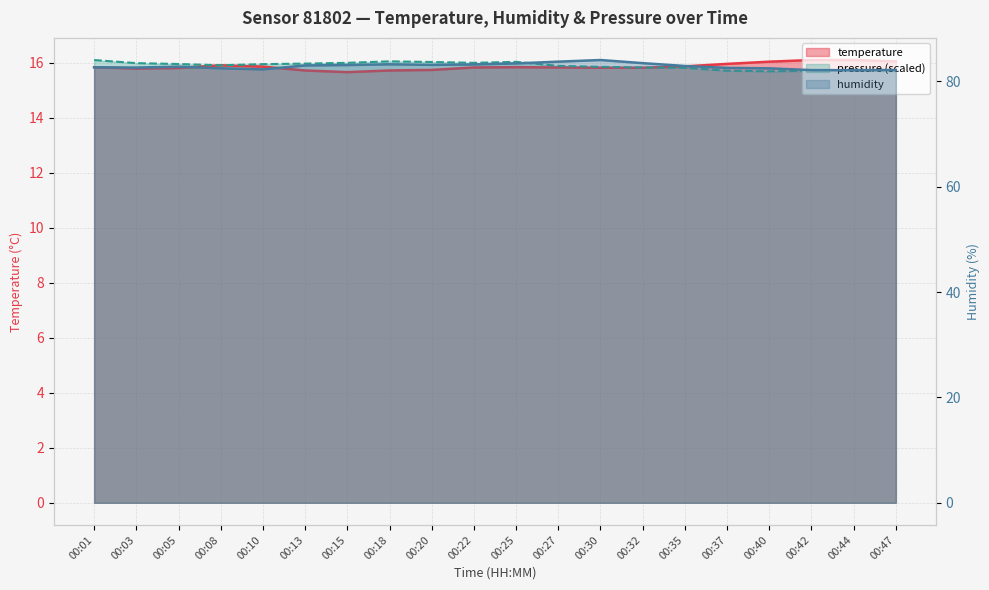

Which series changed the most between 00:03 and 00:13?

humidity